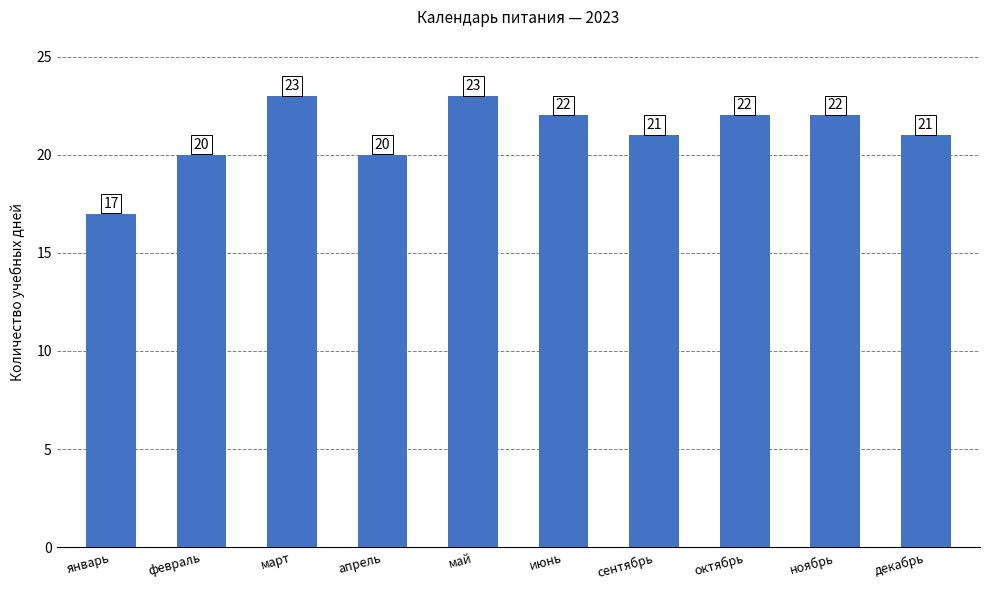

Which category has the lowest value across all series?

январь